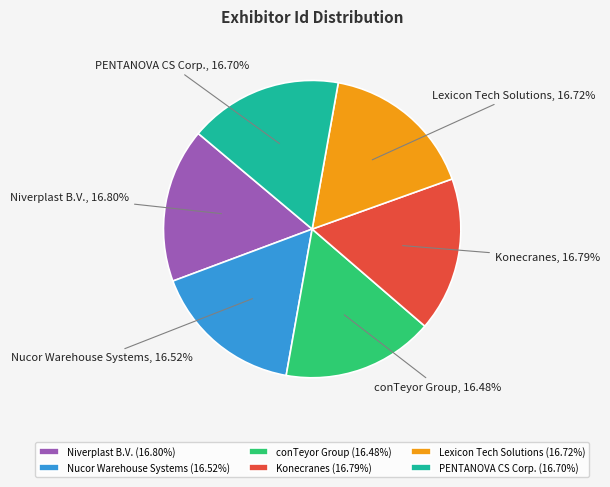

Does any single category account for the majority?

No